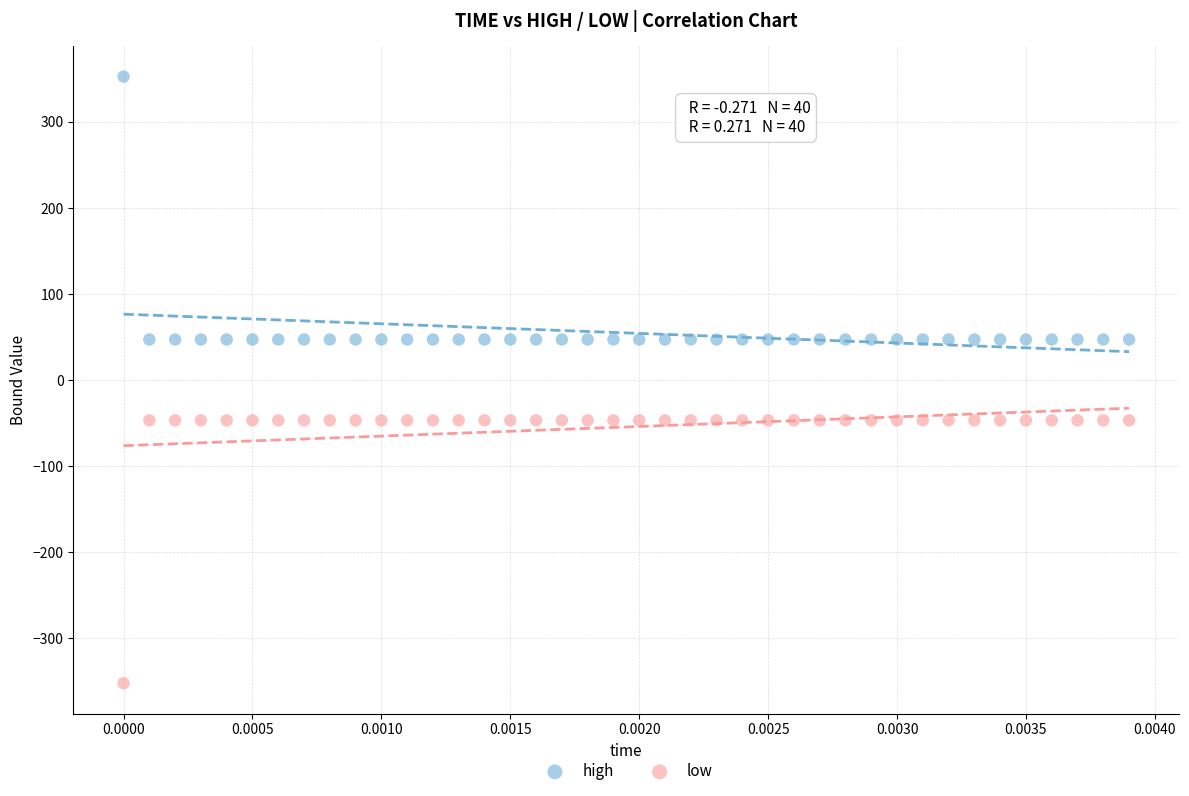

Which series reaches the minimum Y coordinate?

low